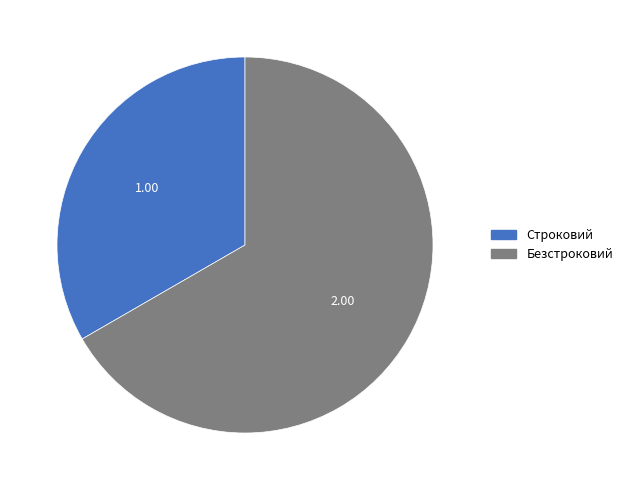

Combined, do Безстроковий and Строковий account for over 50%?

Yes